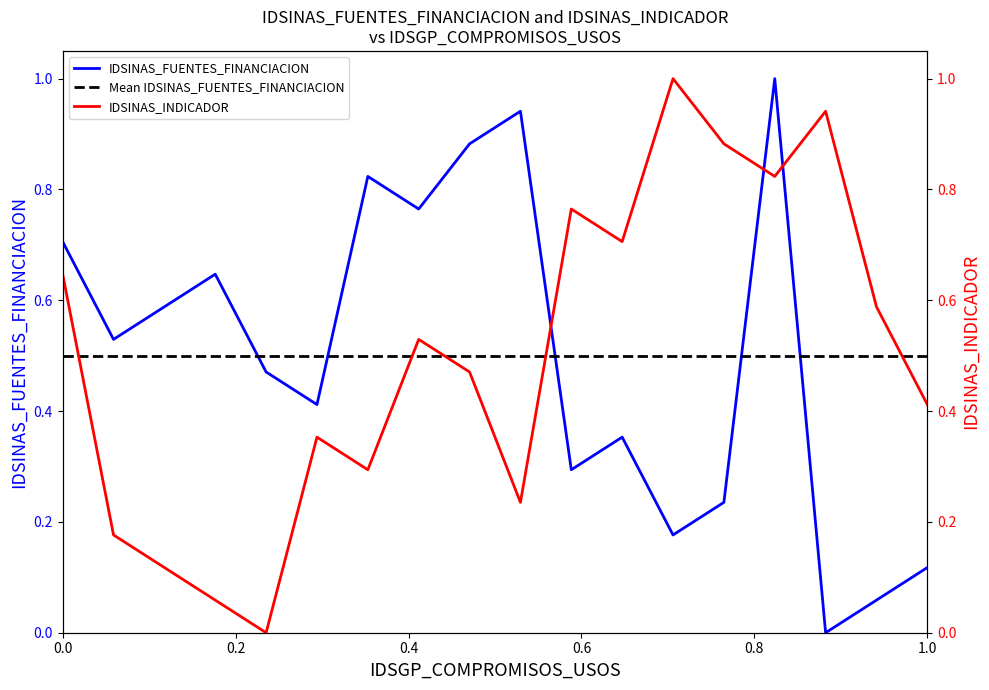

After their last crossing, which series has the higher values: IDSINAS_INDICADOR or IDSINAS_FUENTES_FINANCIACION?

IDSINAS_INDICADOR